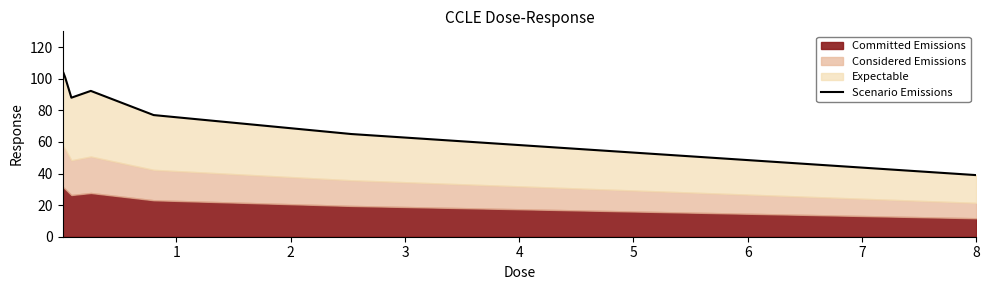

Does the chart display data point markers on the line(s)?

No